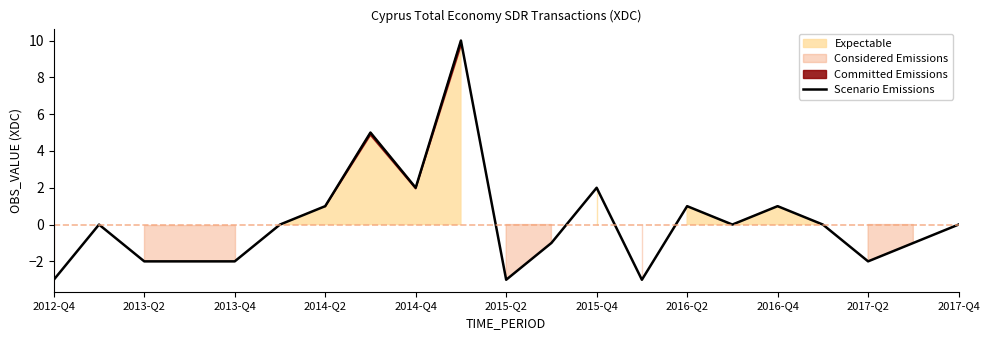

How many values are below 0?

9